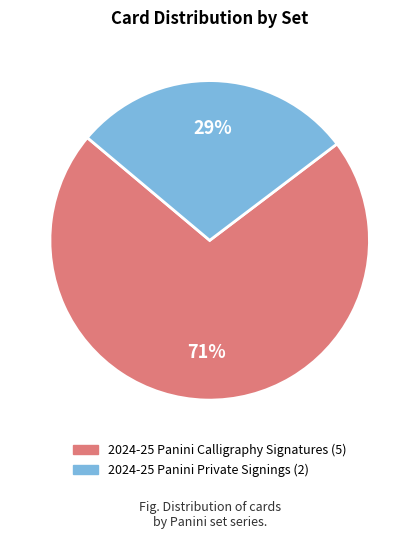

Which category has the smallest portion of the pie?

2024-25 Panini Private Signings